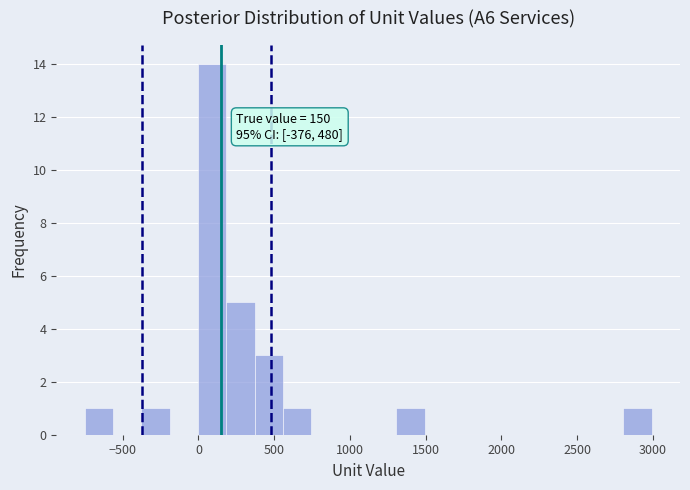

Read against the x-axis, roughly where is the centre of the tallest bar?

100